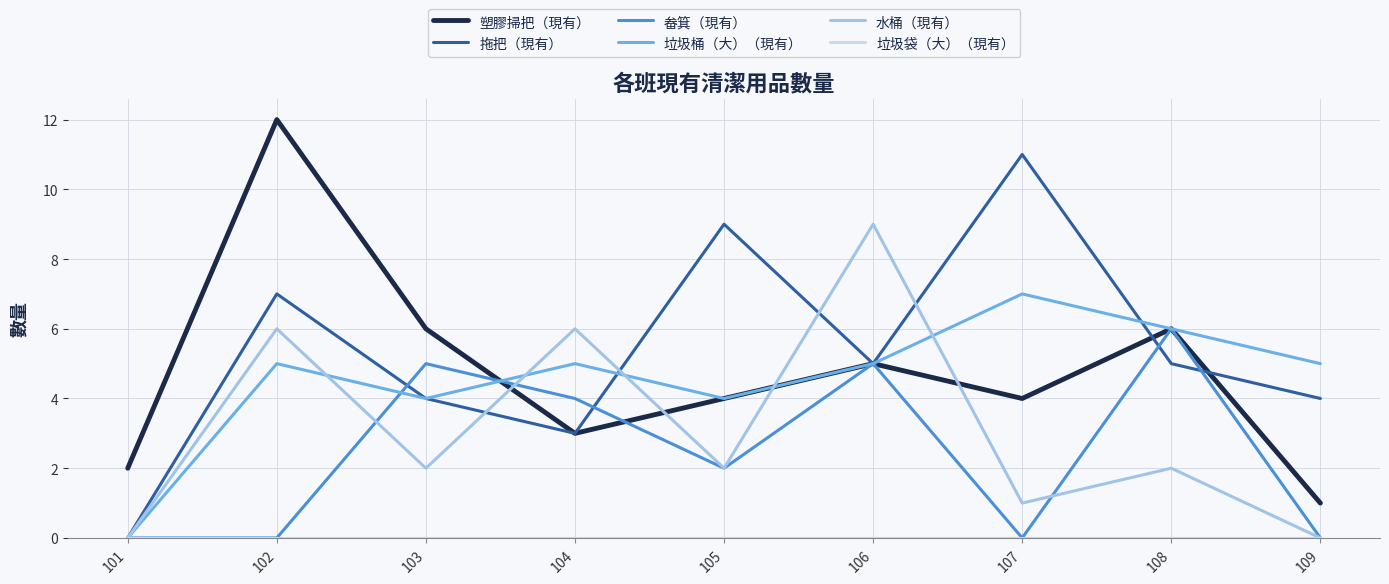

Which series has the largest total across all categories?

拖把（現有）